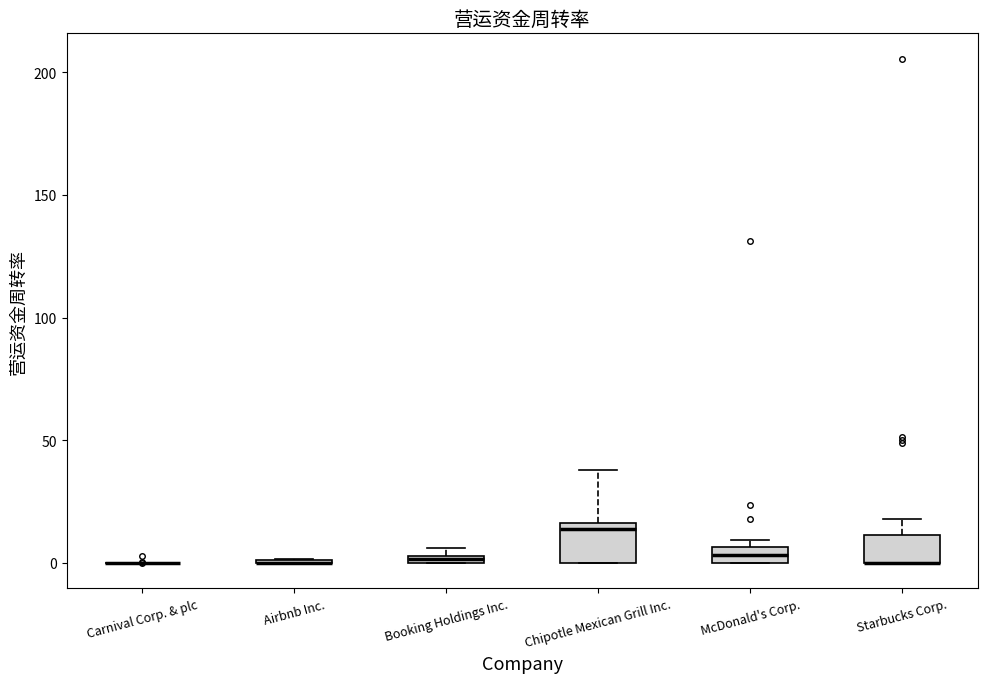

Which box is the tallest, from its lower edge to its upper edge?

Chipotle Mexican Grill Inc.